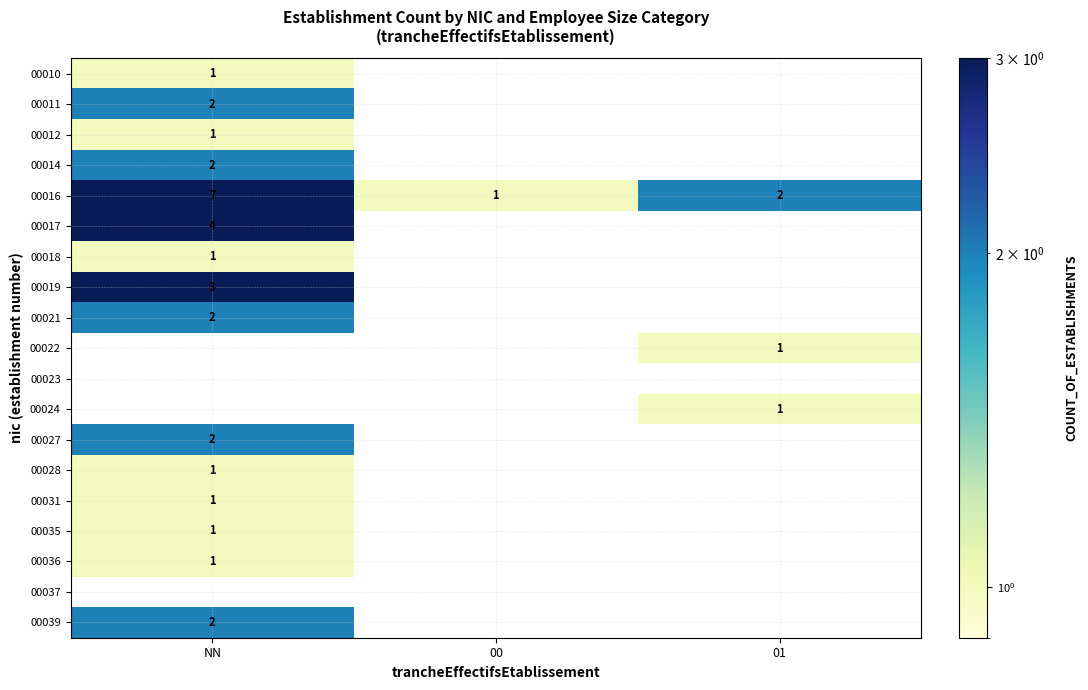

The value of 00039 at NN is 2. True or false?

True